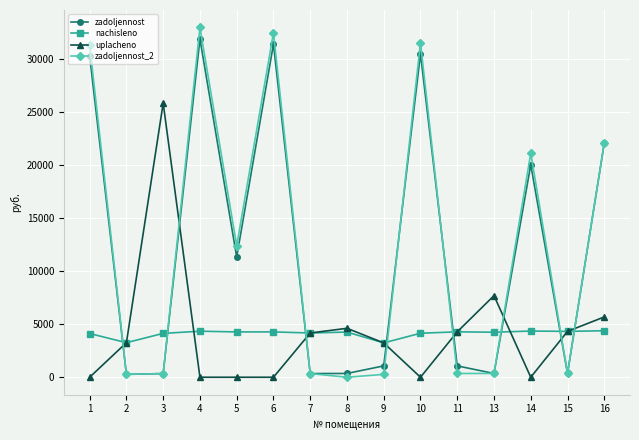

What is the sum of all uplacheno values?

63036.3